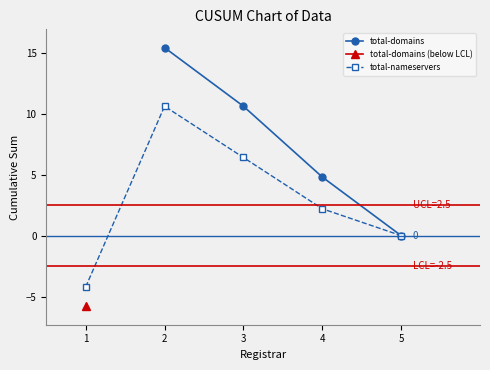

True or false: total-domains has more than 2 points higher than both neighbors.

False